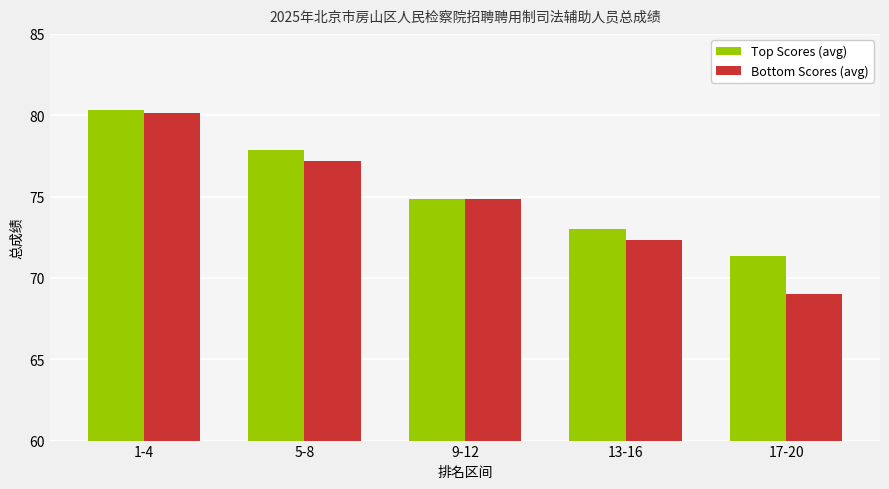

What is the label of the 5th bar from the left?

17-20